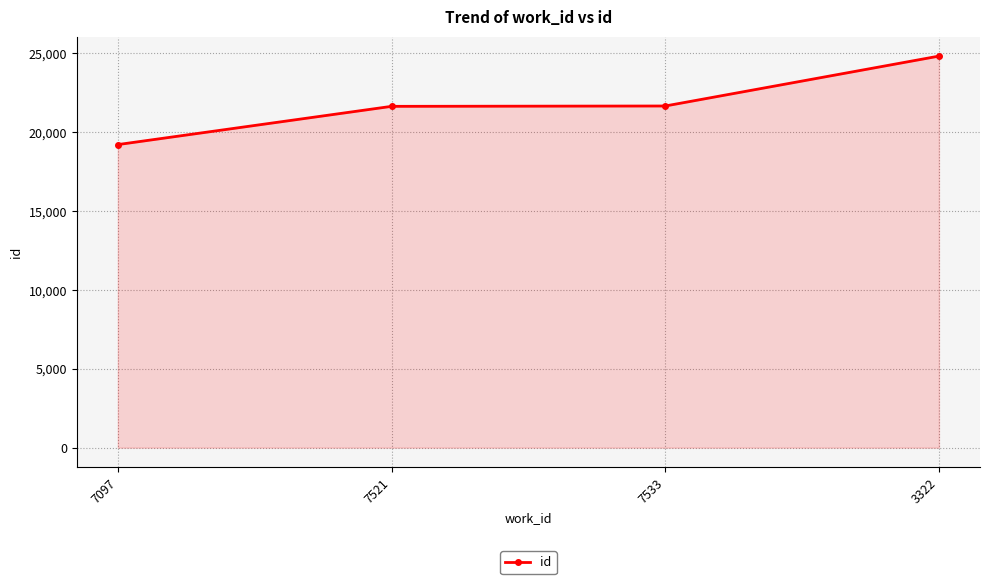

Approximately how many times larger is the value at 7097 compared to 7521?

0.9